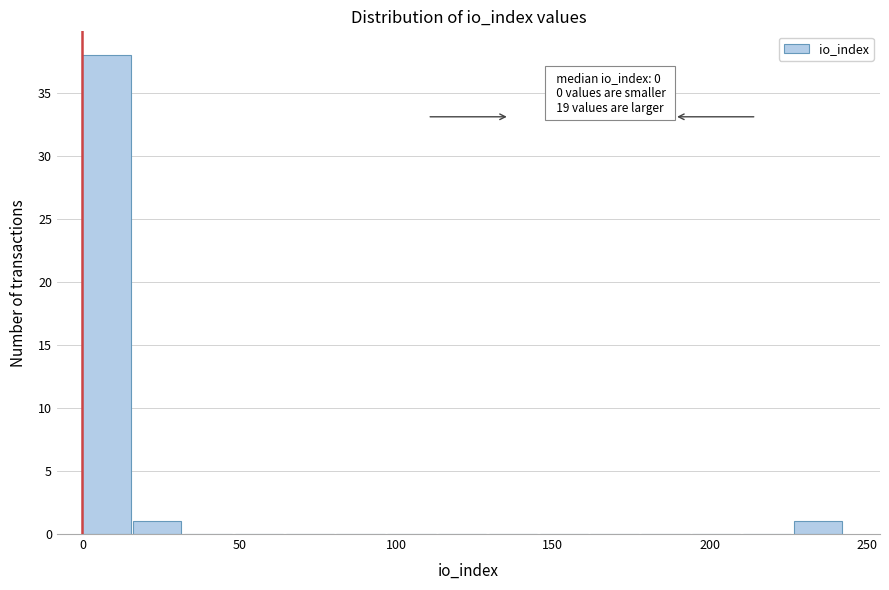

Read against the x-axis, roughly where is the centre of the tallest bar?

10